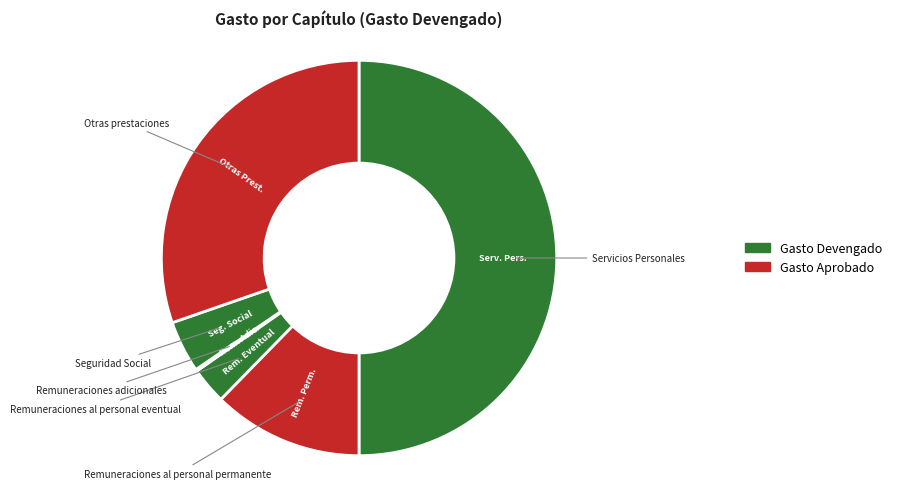

What is the largest slice in the pie chart?

Servicios Personales